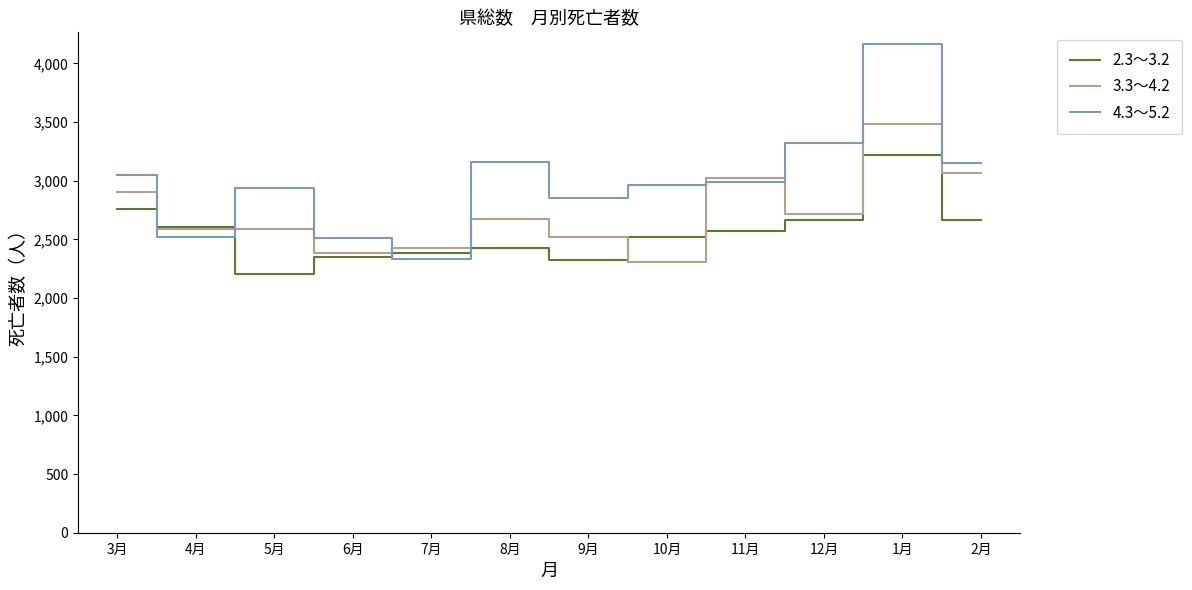

What is the minimum value shown in the chart?

2203